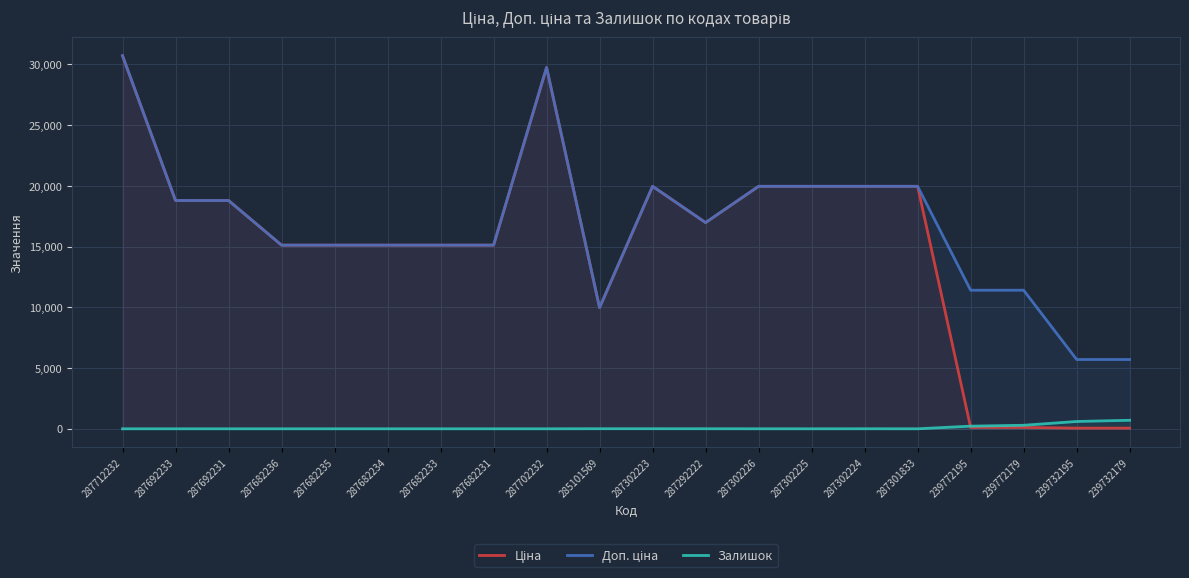

The Залишок series shows 0.0 at 287692231. True or false?

True